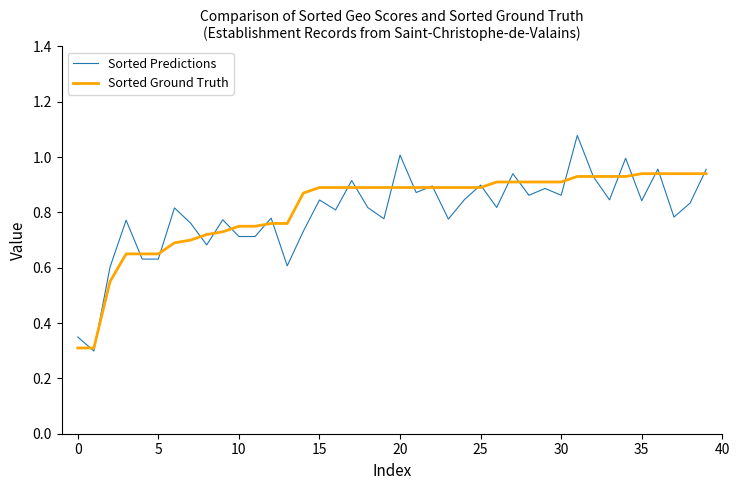

List the series in order of their peak value, lowest first.

Sorted Ground Truth, Sorted Predictions